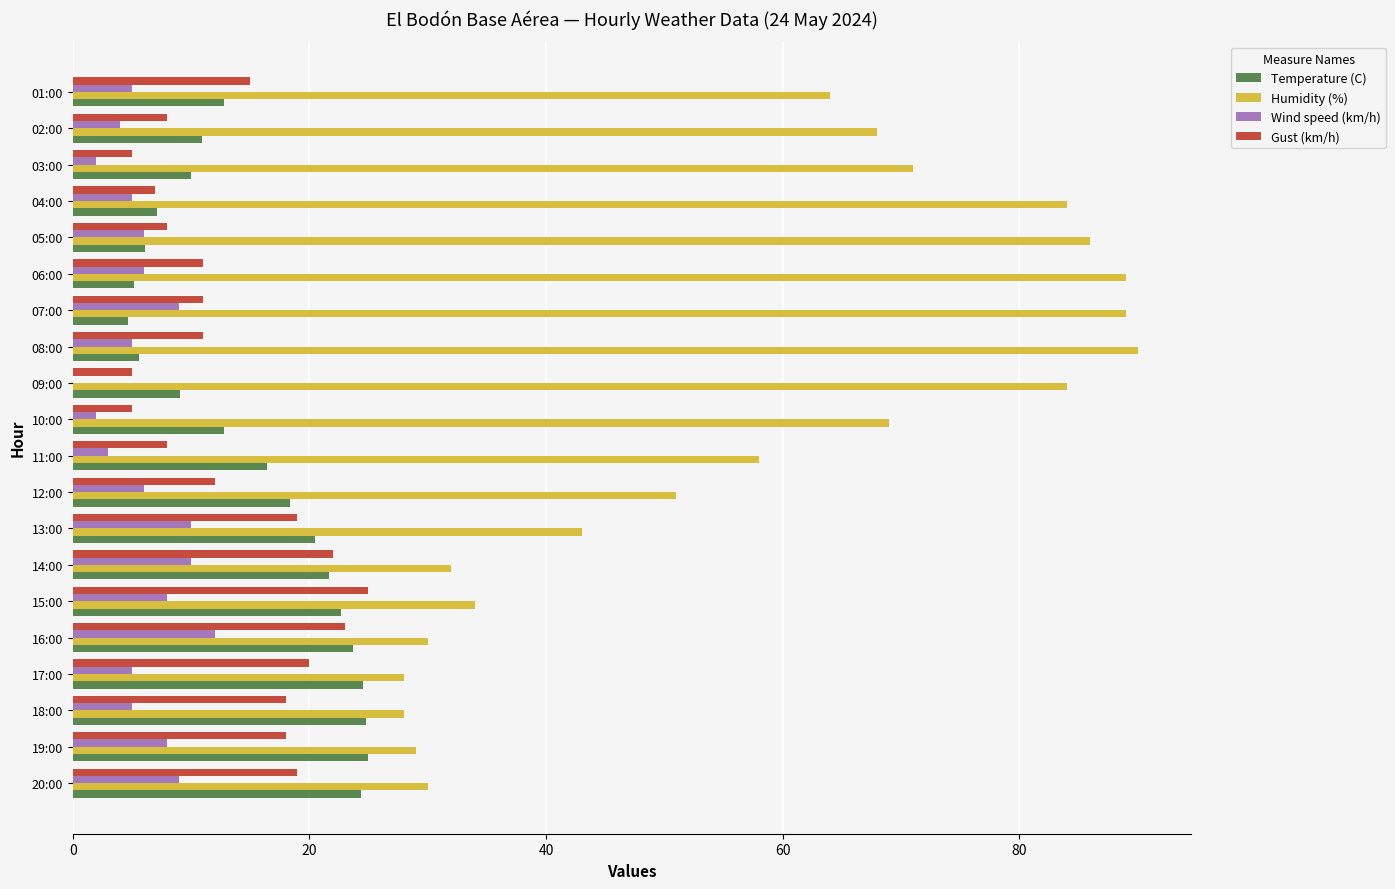

Between 20:00 and 04:00, which series saw the biggest shift?

Humidity (%)